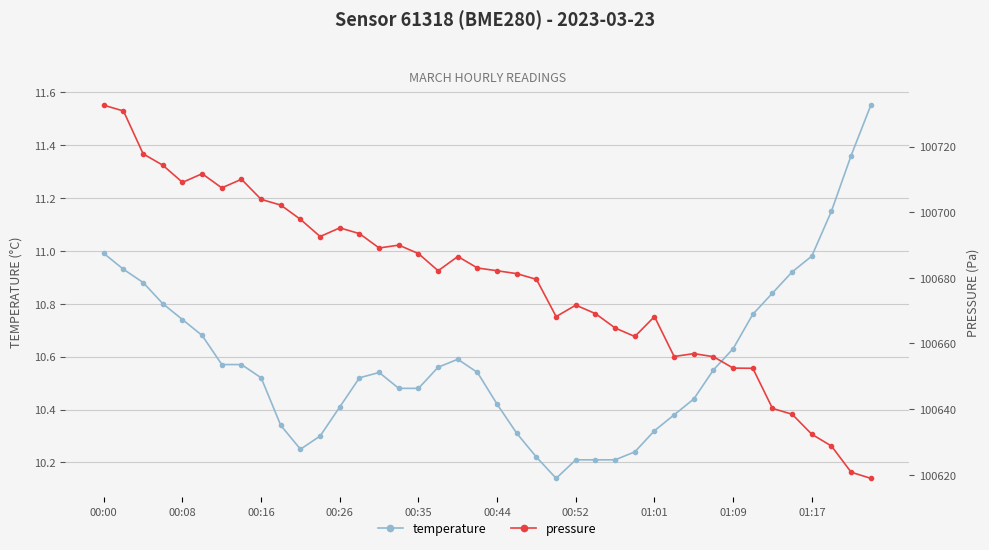

Where is the first local minimum for temperature?

10